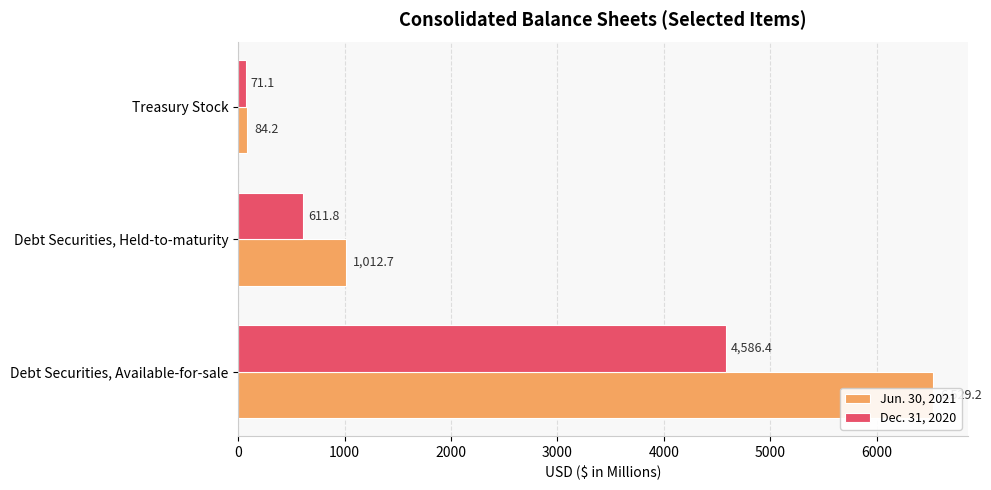

What is the value of the Jun. 30, 2021 bar at the 1st from the left?

6529.2